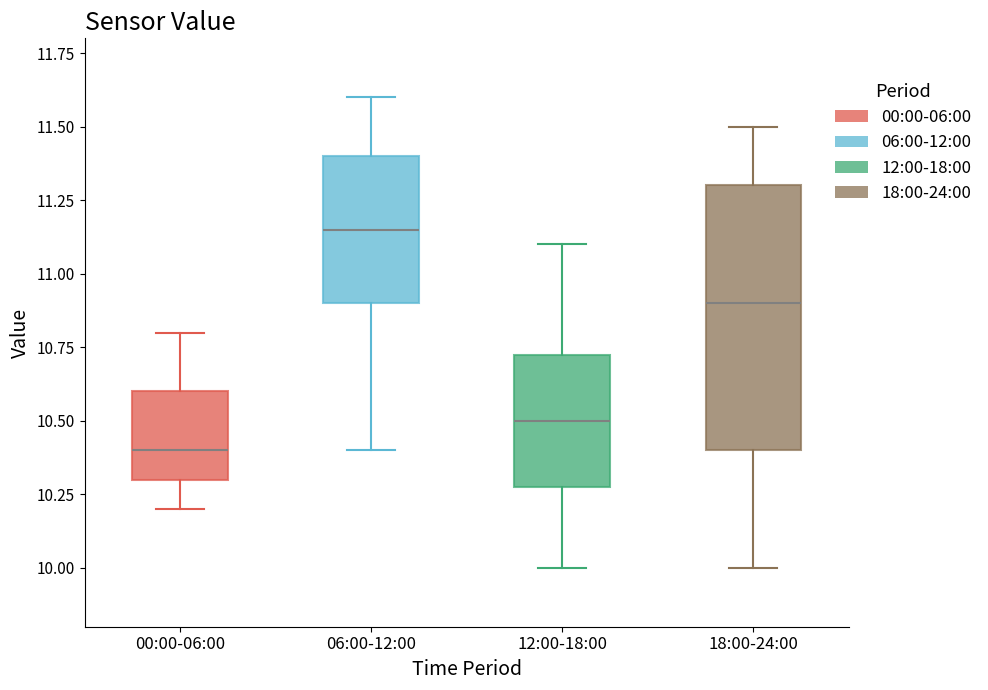

Which box's median line is the highest?

06:00-12:00